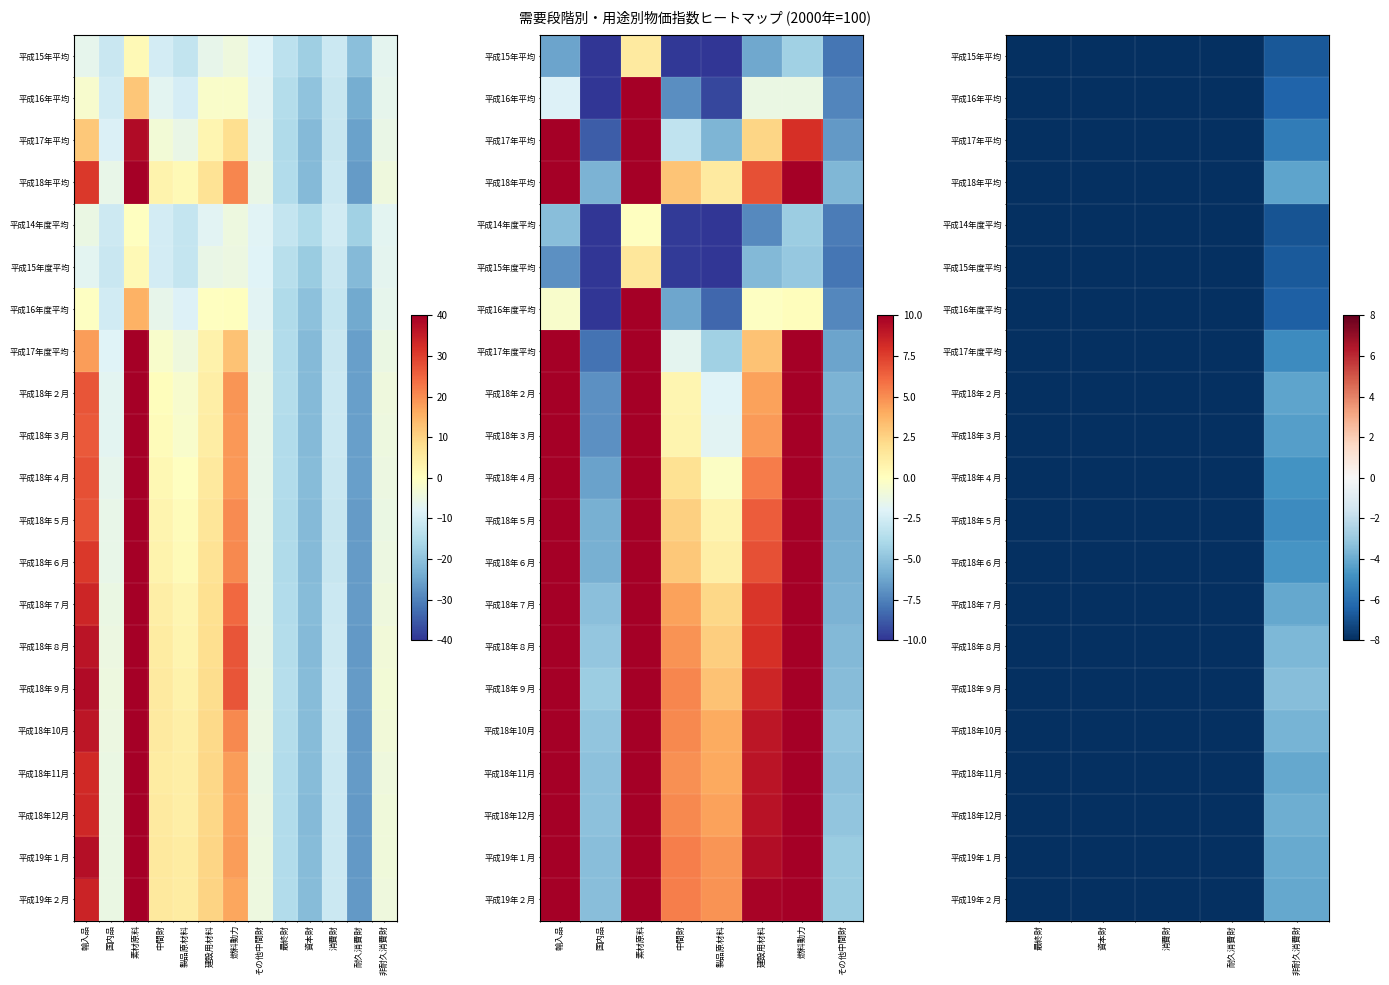

What is the difference between the maximum and minimum values in the 平成15年平均 series?

13.8